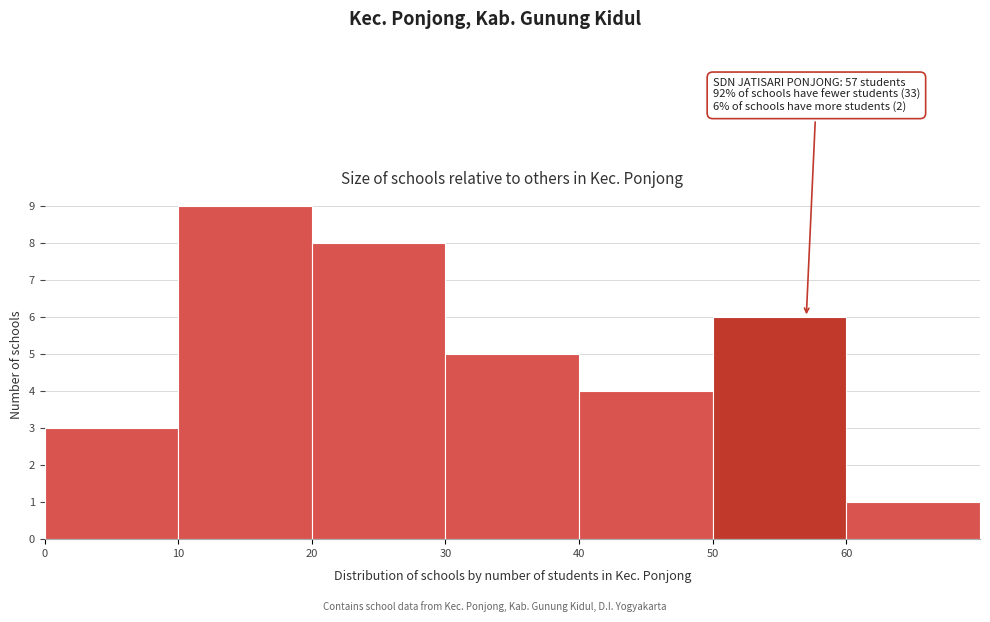

Over which range of the x-axis is the bar tallest?

10 to 20